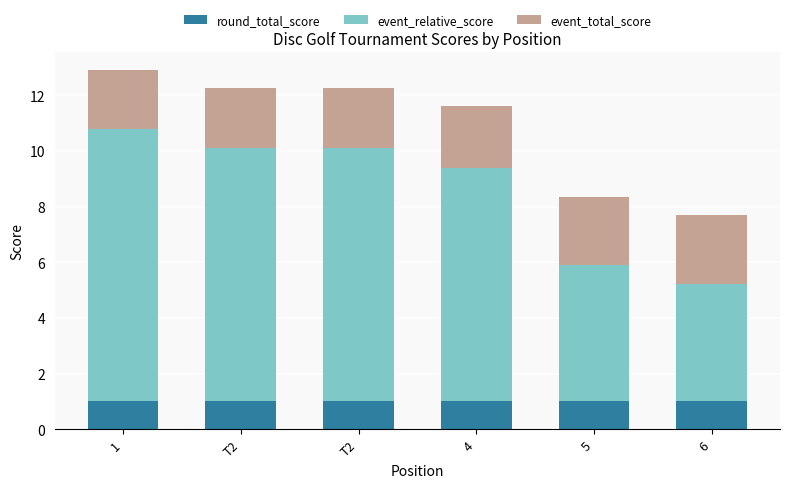

Which series has the largest total across all categories?

event_relative_score